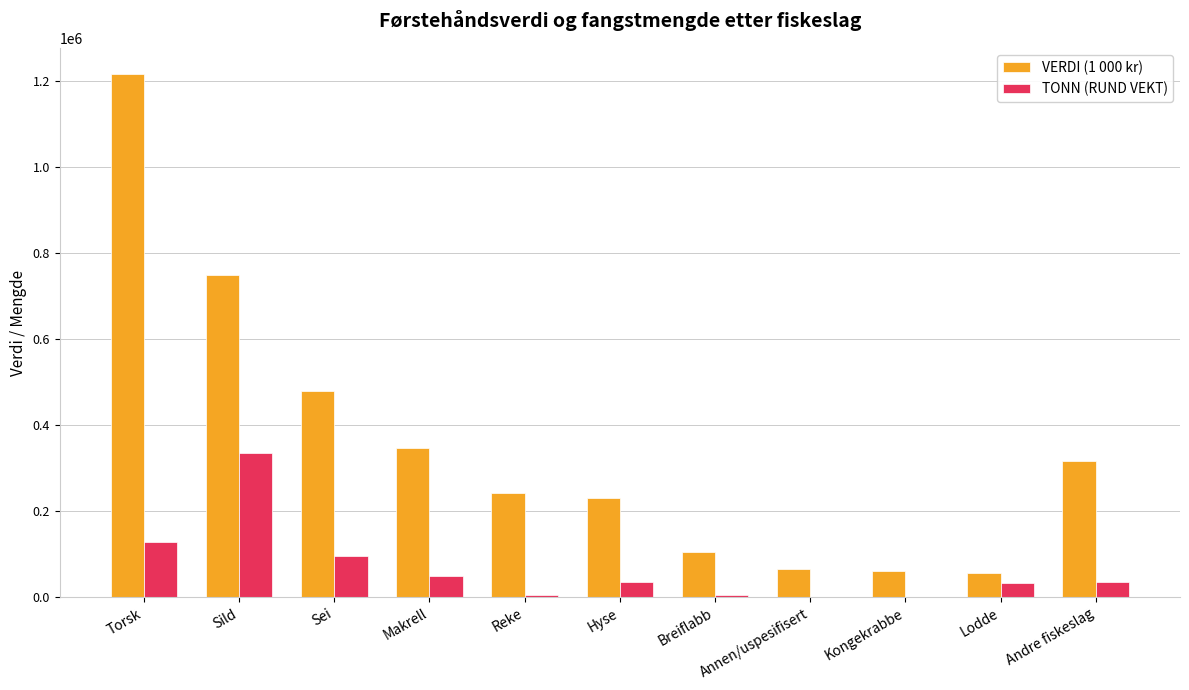

Is it true that TONN (RUND VEKT) equals 127593 at Torsk?

True